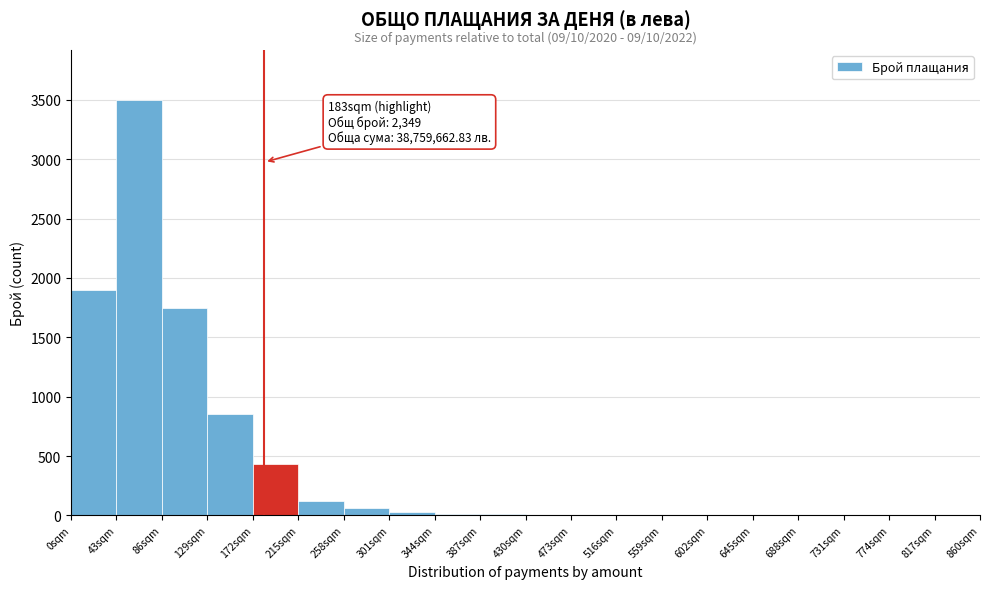

Which range on the x-axis has the tallest bar?

43 to 86